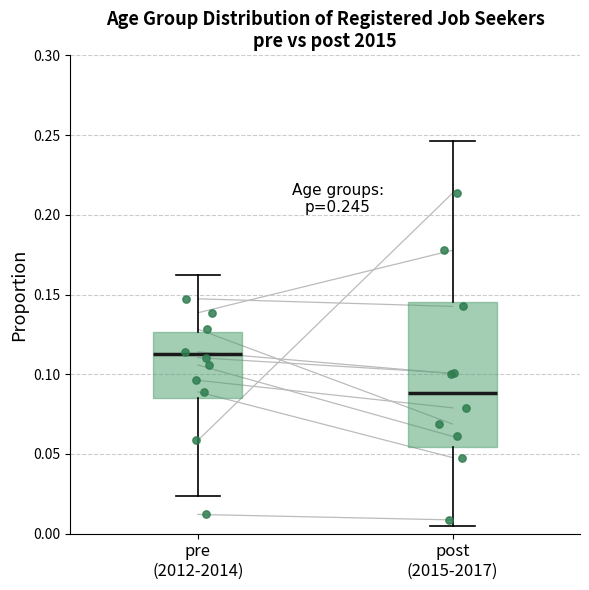

Which box's median line is the highest?

pre (2012-2014)